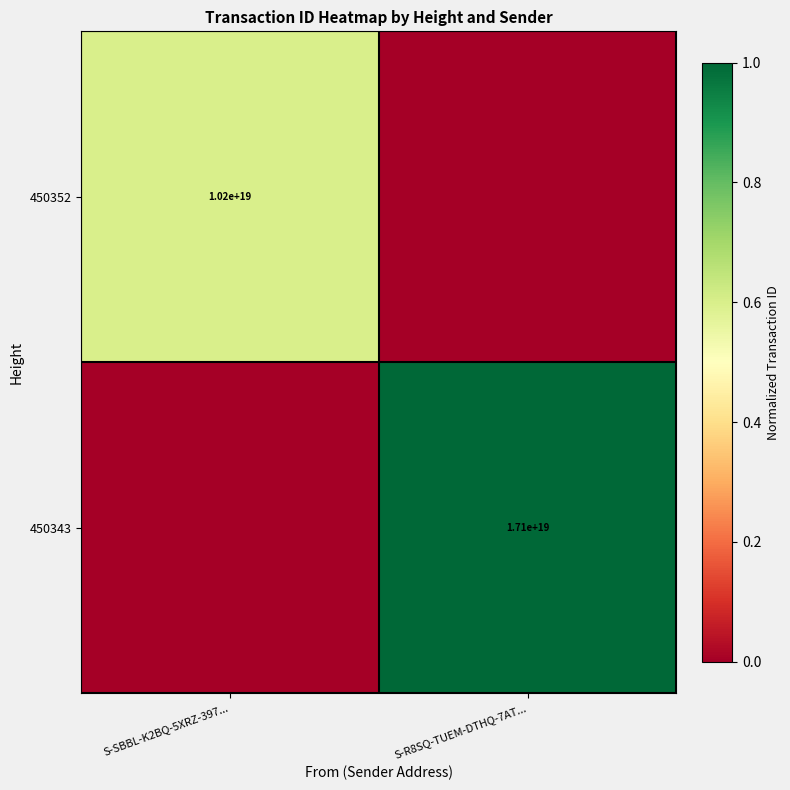

Is it true that 450343 equals 17100000000000000000 at S-R8SQ-TUEM-DTHQ-7AT...?

True